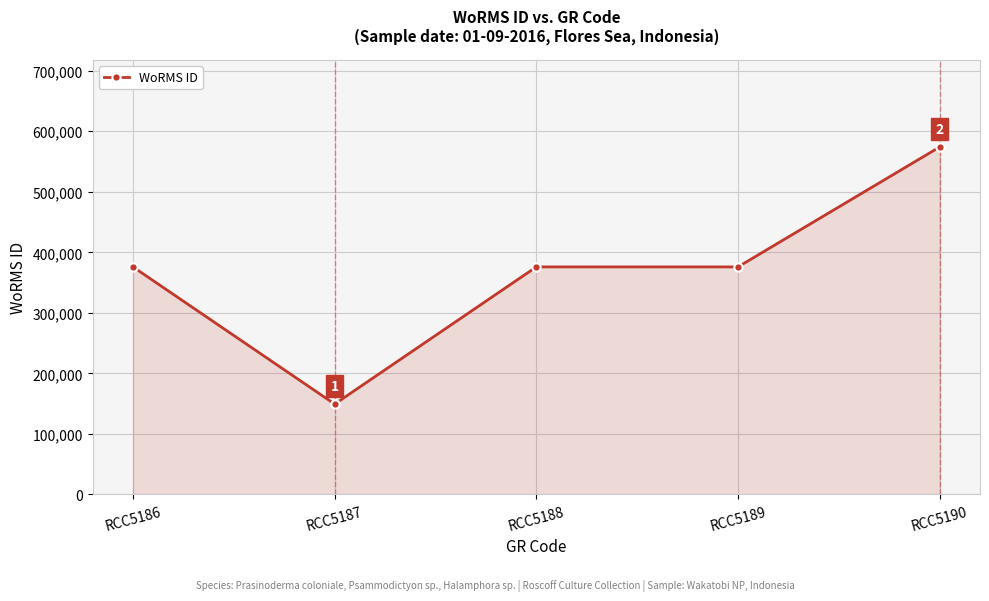

What is the change in value from RCC5187 to RCC5188?

+226665